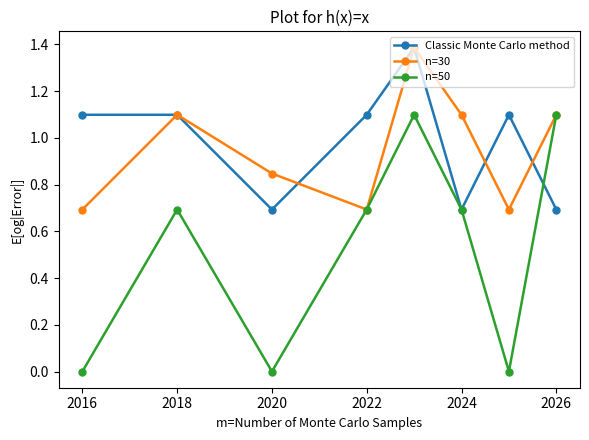

What is the sum of all Classic Monte Carlo method values?

7.9